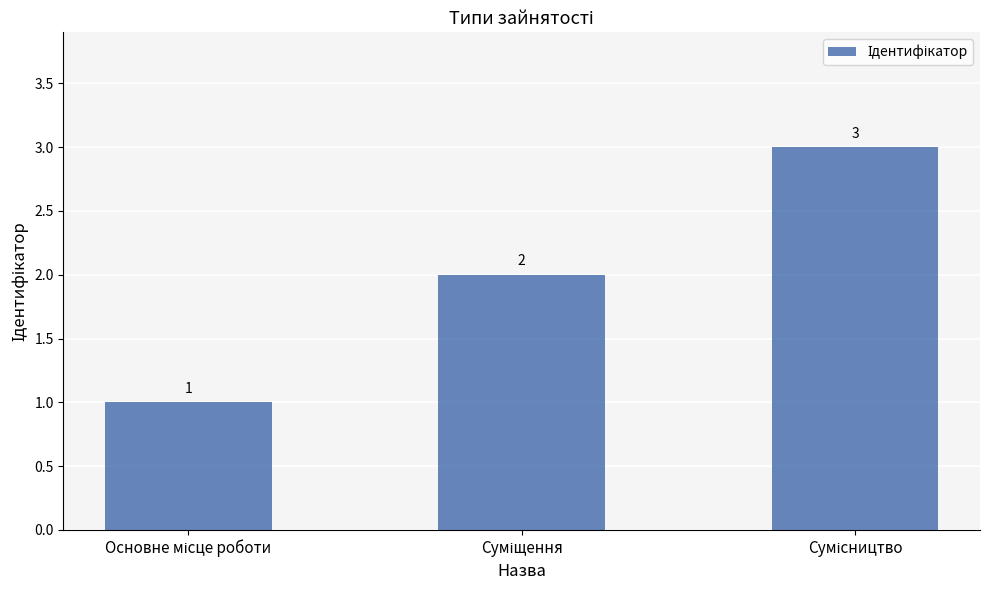

What is the maximum value shown in the chart?

3